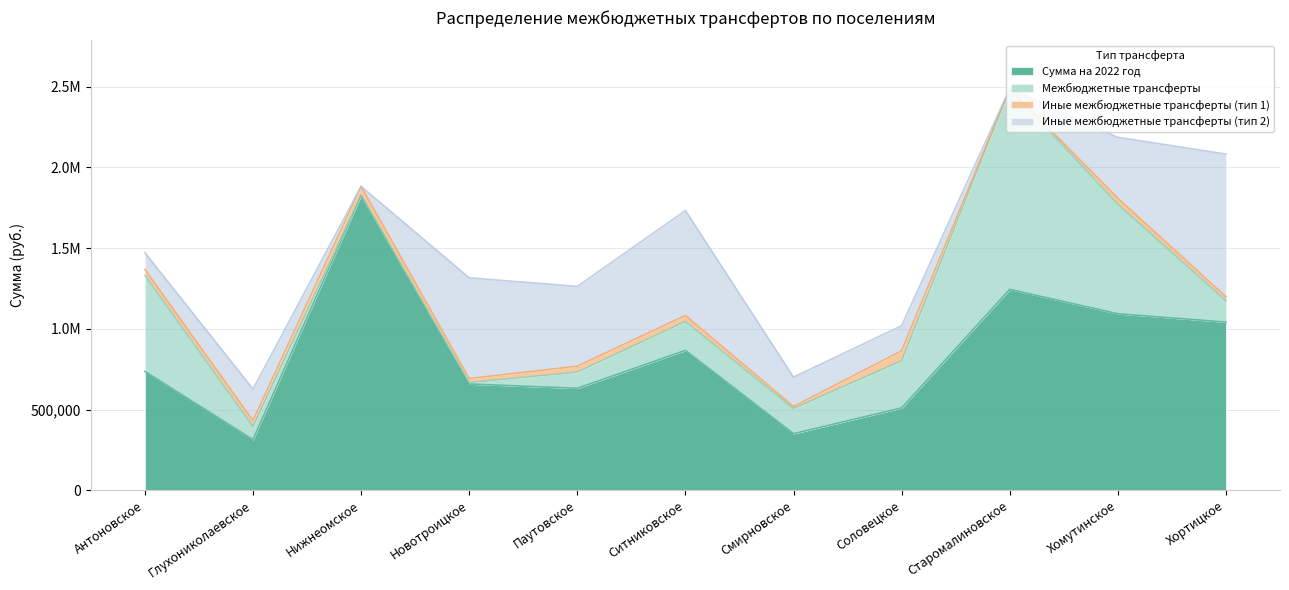

Reading right to left, extract all data points from this chart.

Сумма на 2022 год: 1041237.1	1093037.6	1244042.0	509662.7	350252.5	866257.6	631257.6	657905.1	1826062.7	313117.6	735897.6
Межбюджетные трансферты: 132532.0	678980.0	1244042.0	291900.0	155900.0	179200.0	100200.0	9200.0	0.0	81060.0	594840.0
Иные межбюджетные трансферты (тип 1): 24705.1	37057.6	0.0	61762.7	12352.5	37057.6	37057.6	24705.1	56062.7	37057.6	37057.6
Иные межбюджетные трансферты (тип 2): 884000.0	377000.0	0.0	156000.0	182000.0	650000.0	494000.0	624000.0	0.0	195000.0	104000.0